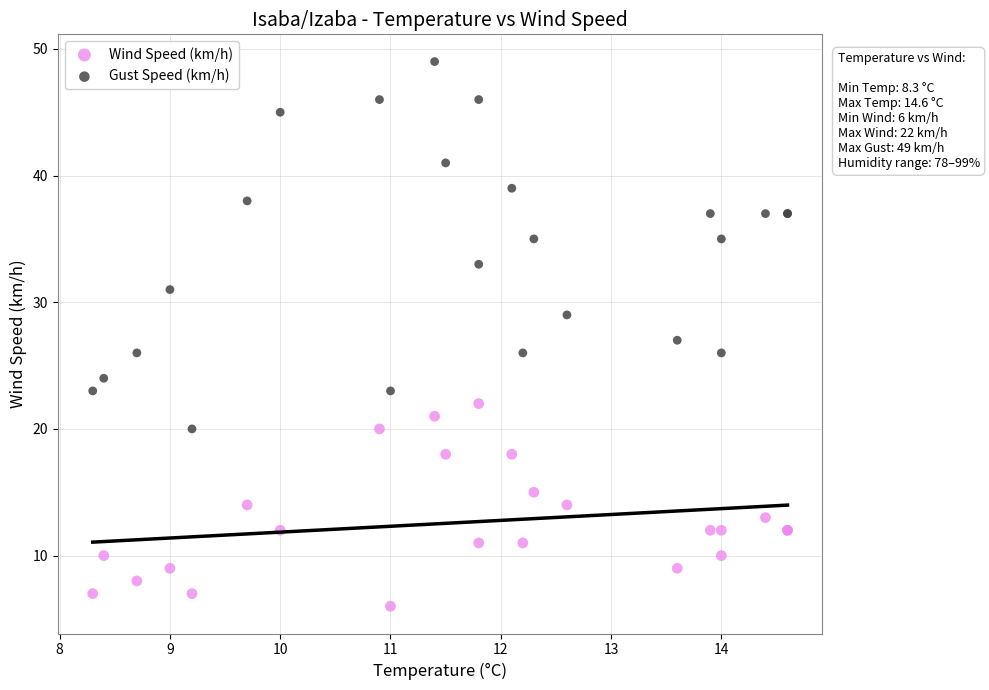

Which series has the largest Y range (max minus min)?

Gust Speed (km/h)